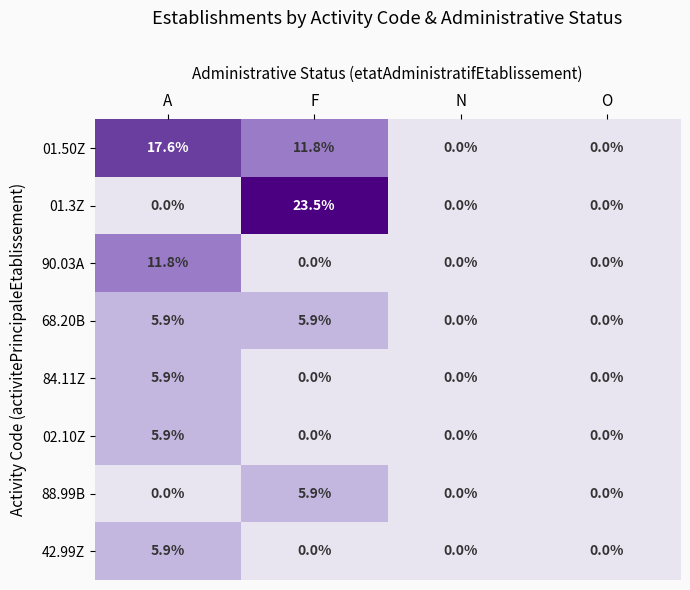

Is it true that 01.50Z equals 24.9 at A?

False